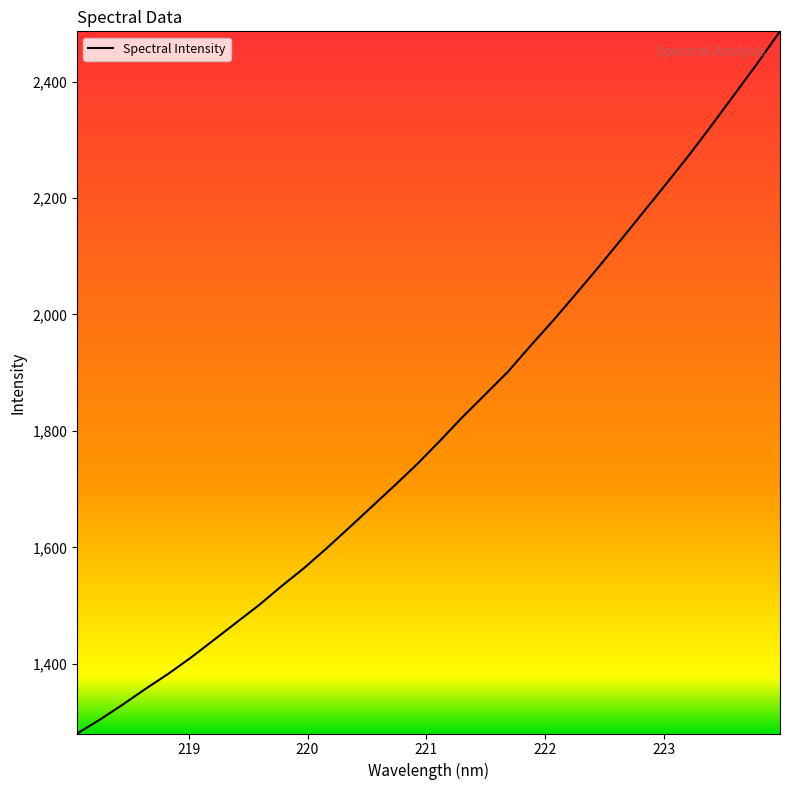

What is the maximum value shown in the chart?

2486.3